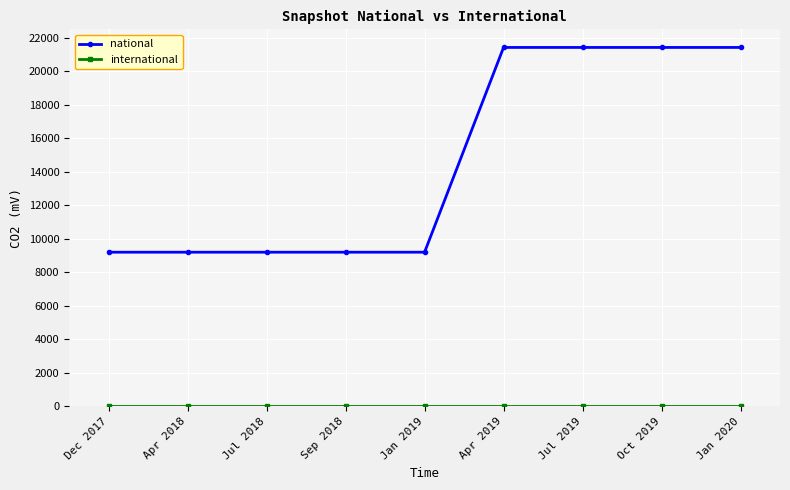

Which series has the widest spread of values?

national